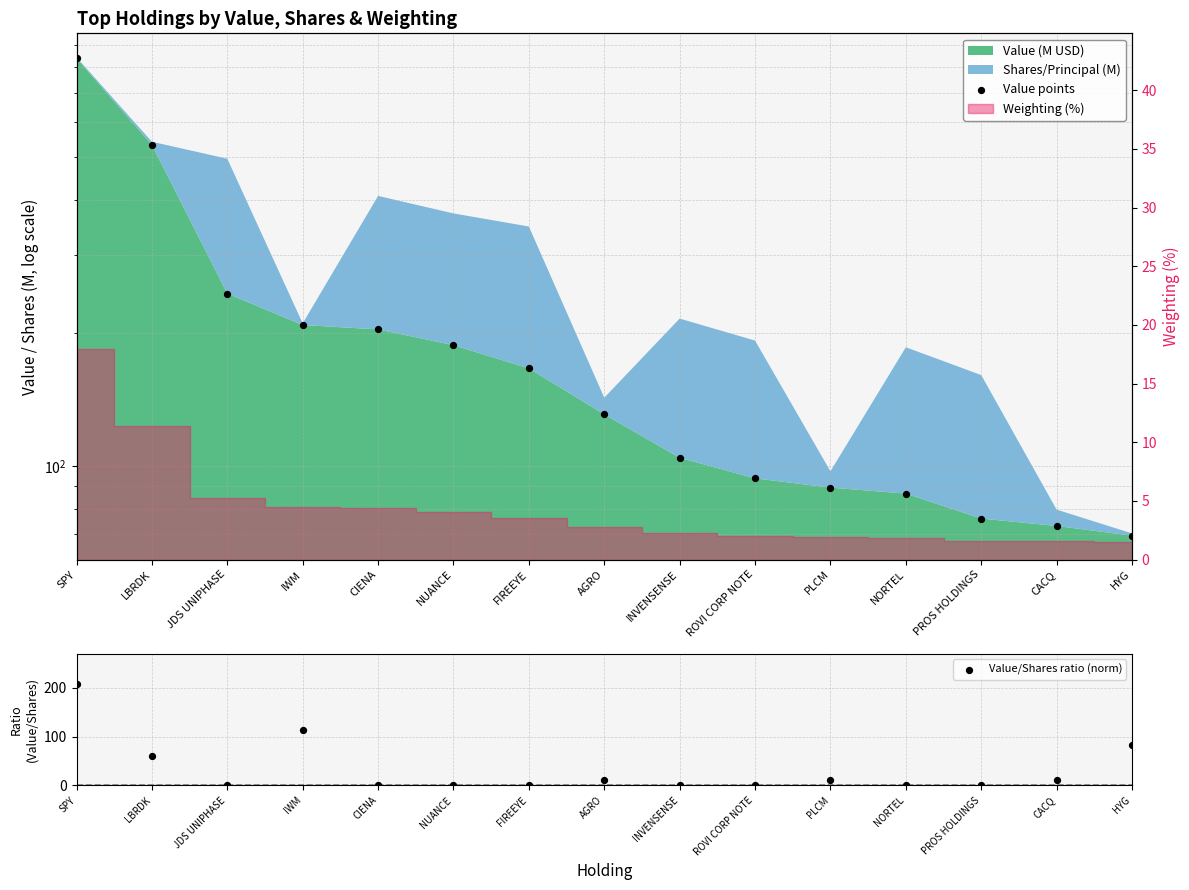

At how many categories does at least one series exceed 106?

8